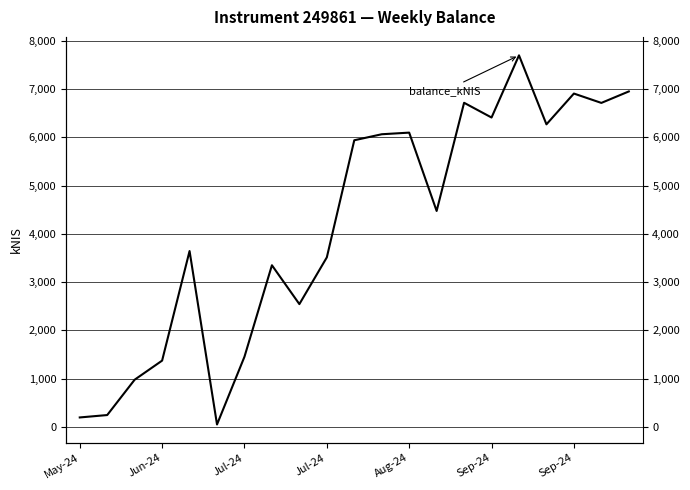

What is the label of the 18th point from the right?

Jun-24